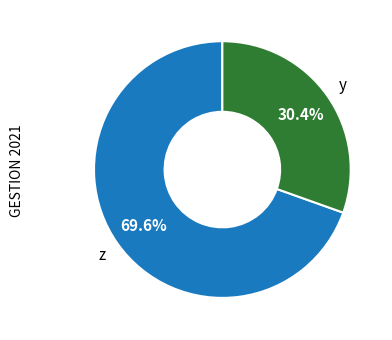

Does any single category account for the majority?

Yes